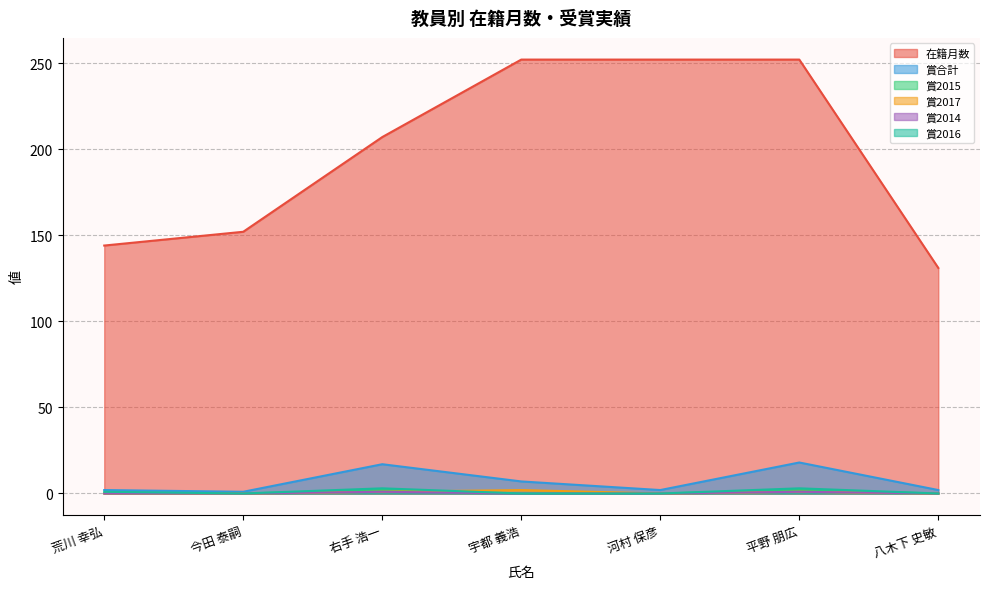

List the labels in order of 賞2015 value, largest first.

右手 浩一, 平野 朋広, 荒川 幸弘, 今田 泰嗣, 宇都 義浩, 河村 保彦, 八木下 史敏